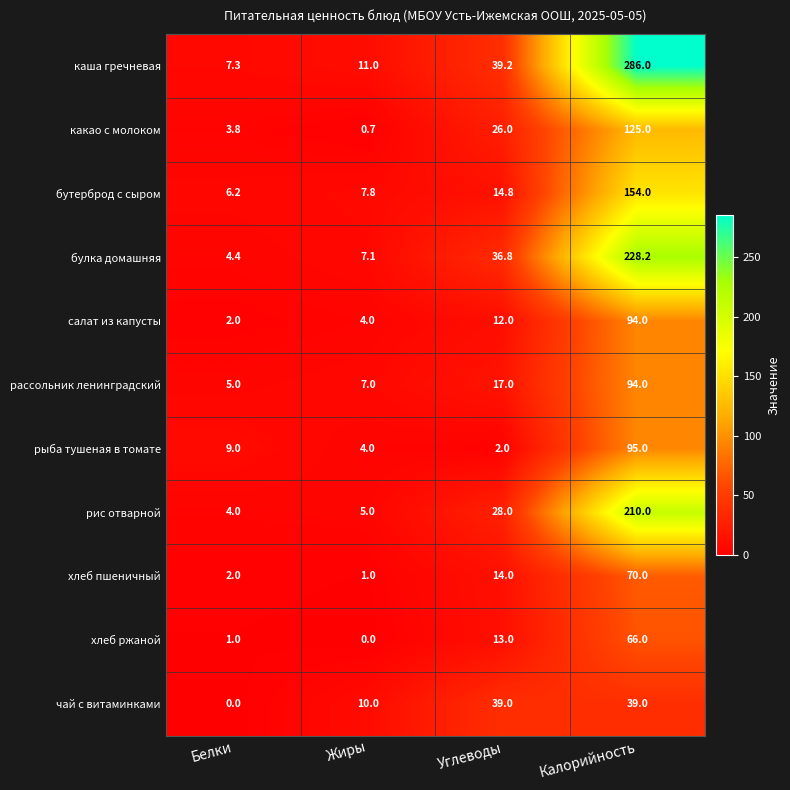

Where does the каша гречневая series first go above 39?

Углеводы